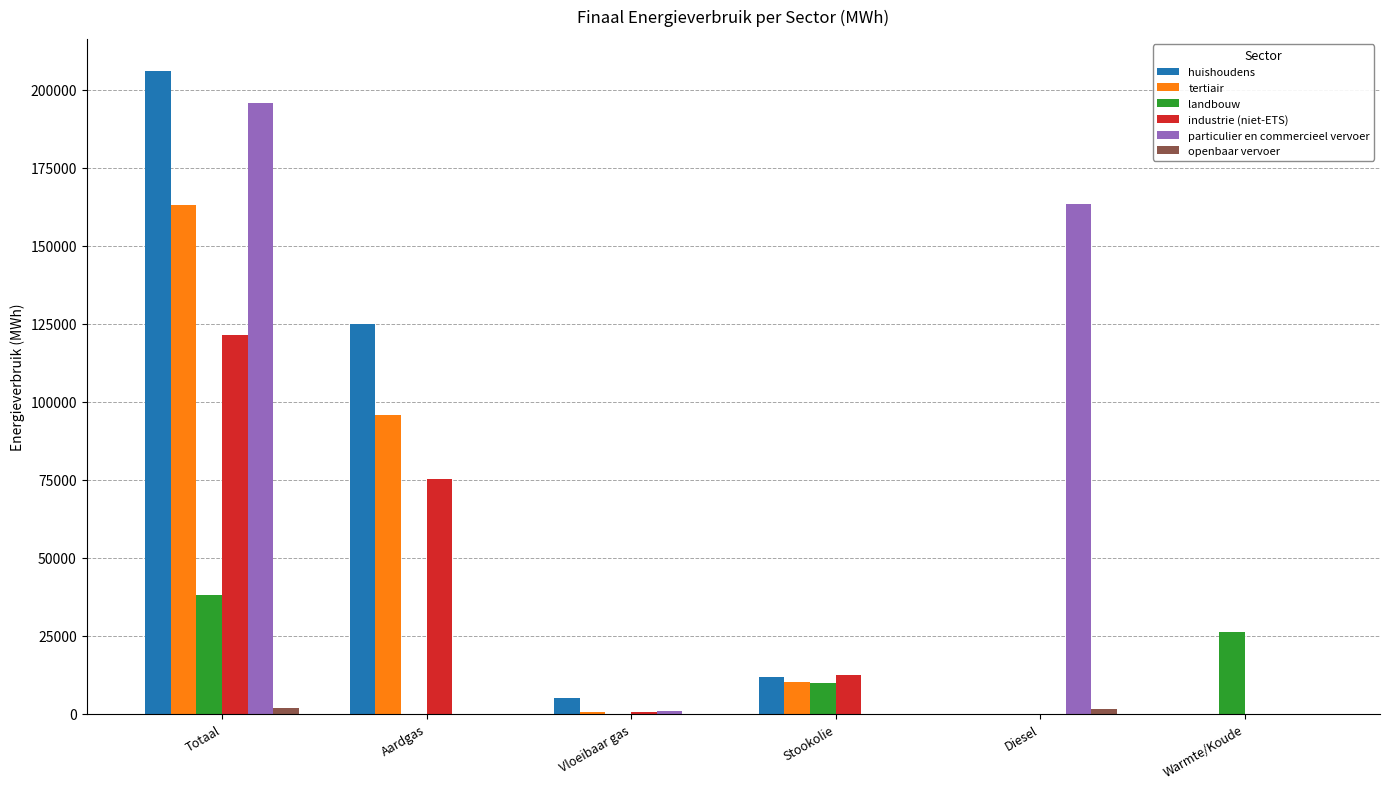

The tertiair series shows -94500.0 at Diesel. True or false?

False